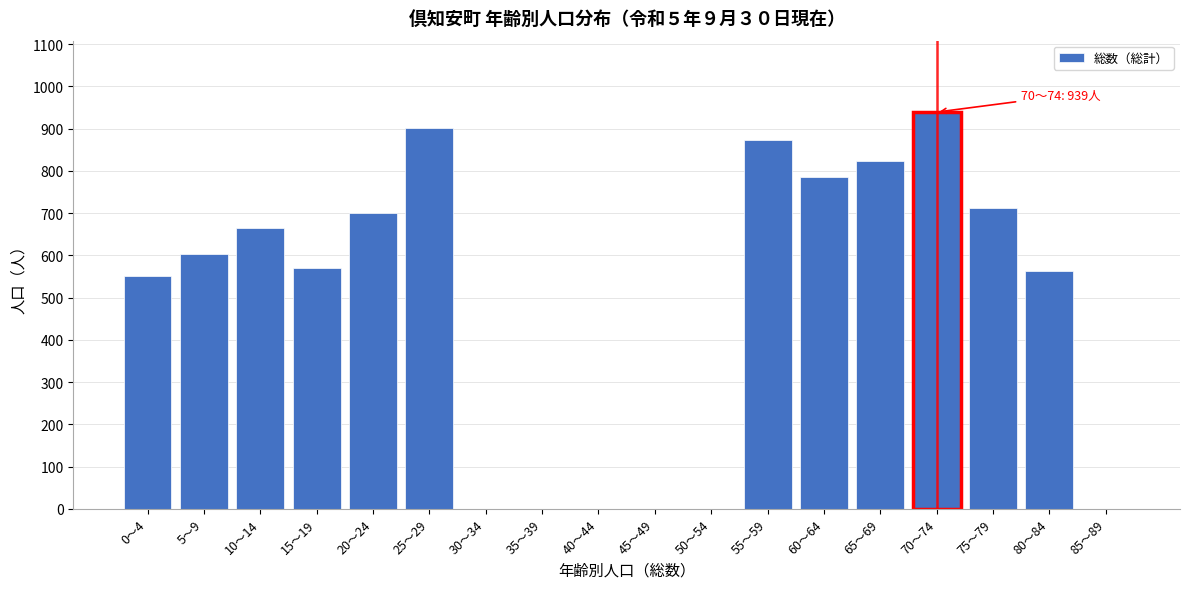

Reading left to right, extract all data points from this chart.

0～4=550	5～9=602	10～14=664	15～19=569	20～24=700	25～29=901	30～34=0	35～39=0	40～44=0	45～49=0	50～54=0	55～59=873	60～64=786	65～69=823	70～74=939	75～79=713	80～84=564	85～89=0